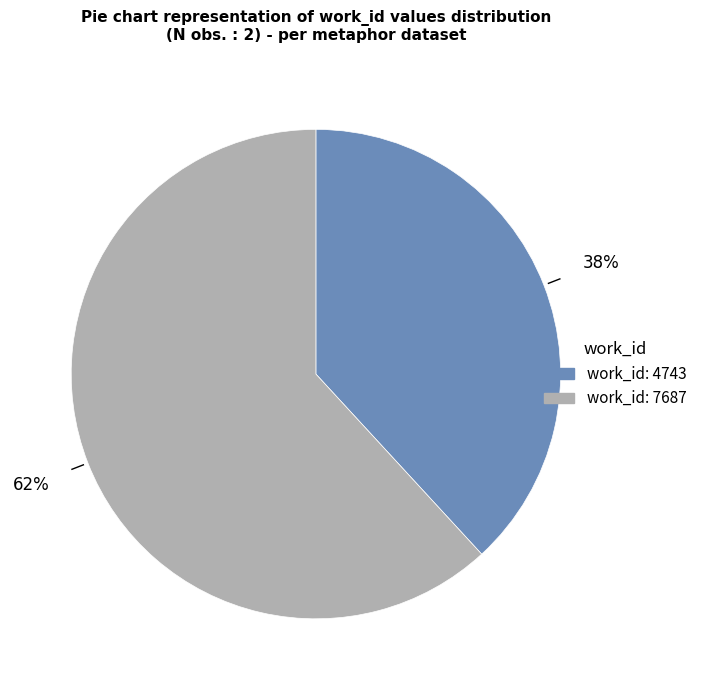

How many slices are in this pie chart?

2